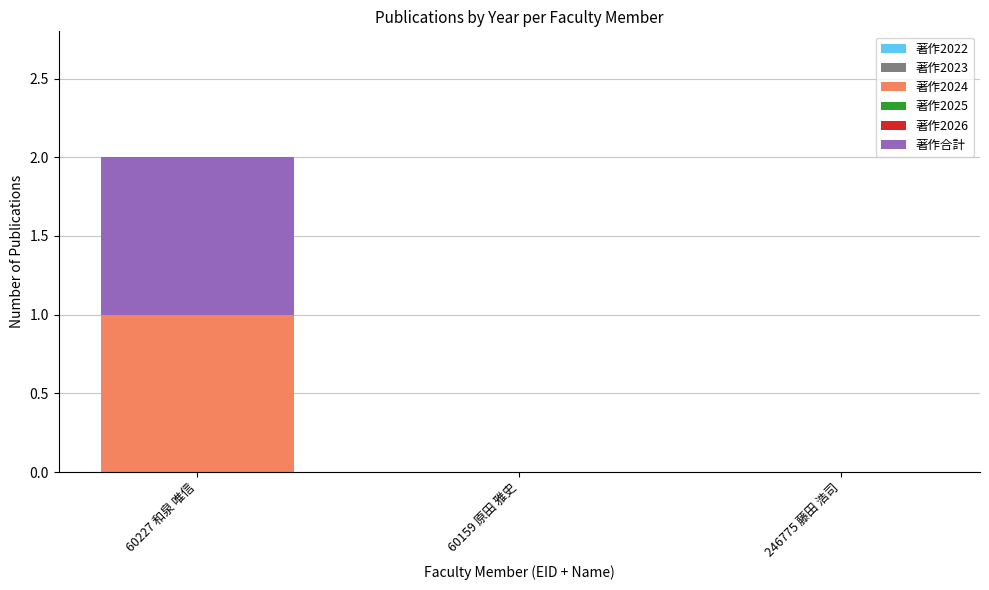

The 著作2024 series shows 0 at 246775 藤田 浩司. True or false?

True